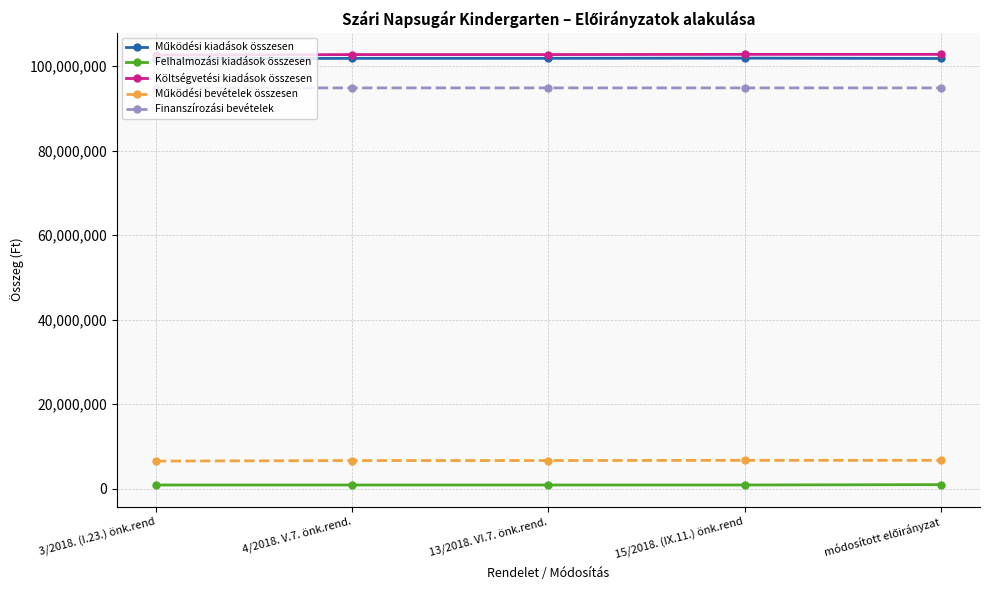

What is the smallest value displayed?

890100